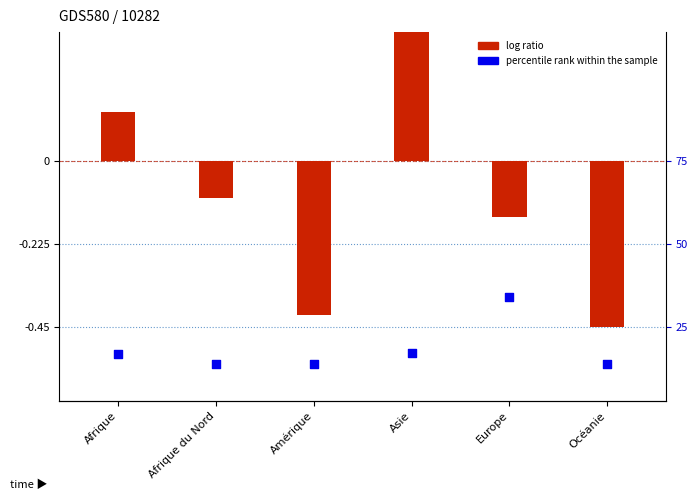

Which series reaches the maximum Y coordinate?

log ratio